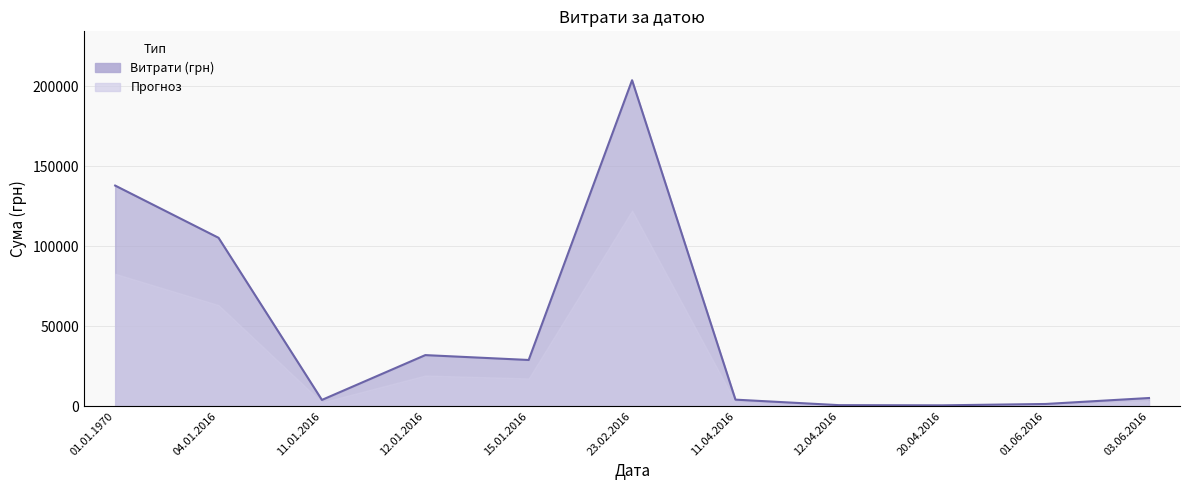

At which category does the chart reach its peak across all series?

23.02.2016